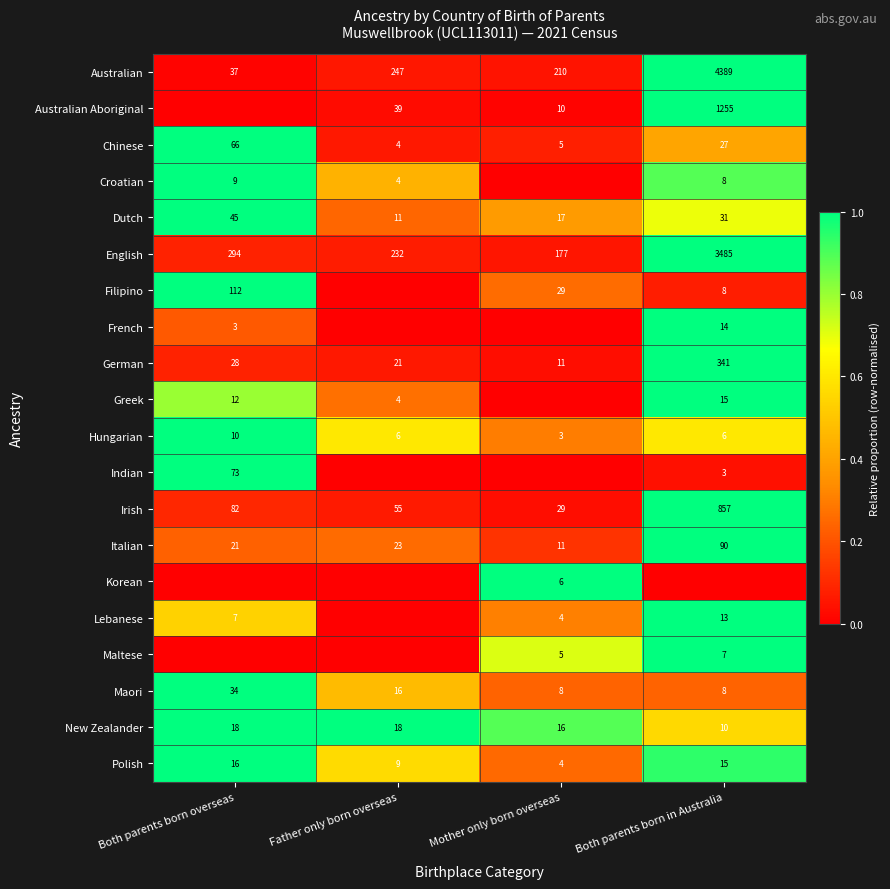

What is the difference between the maximum and second lowest values in the Irish series?

802